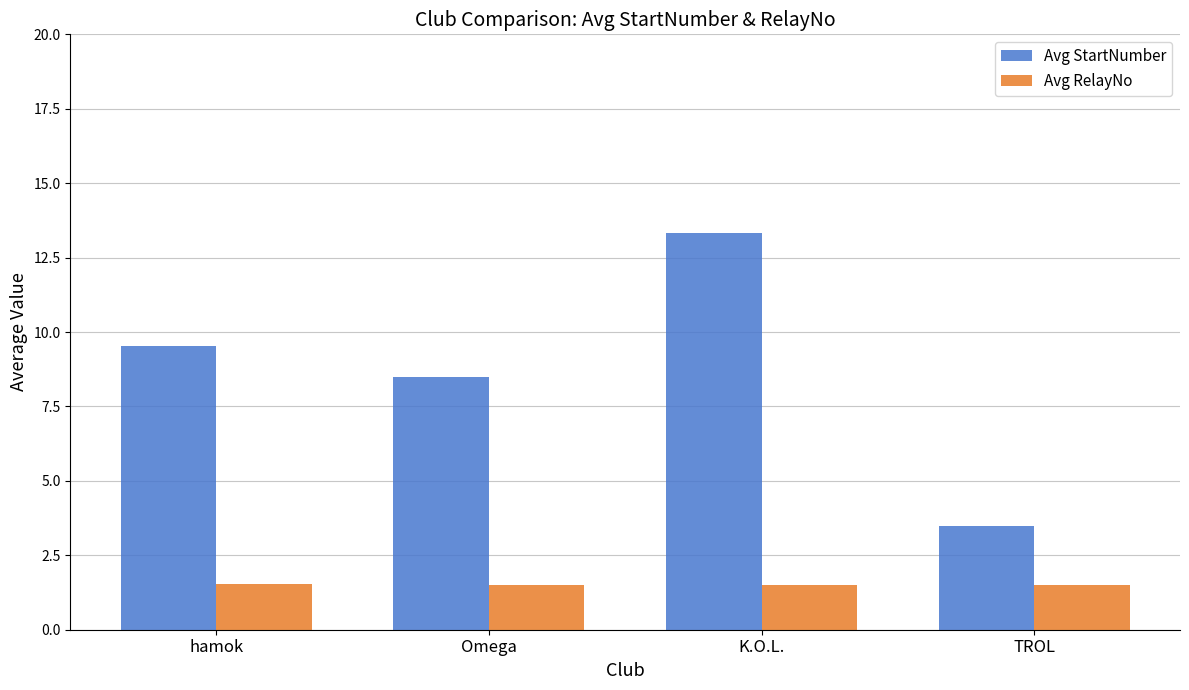

What is the total value across all series at TROL?

5.0